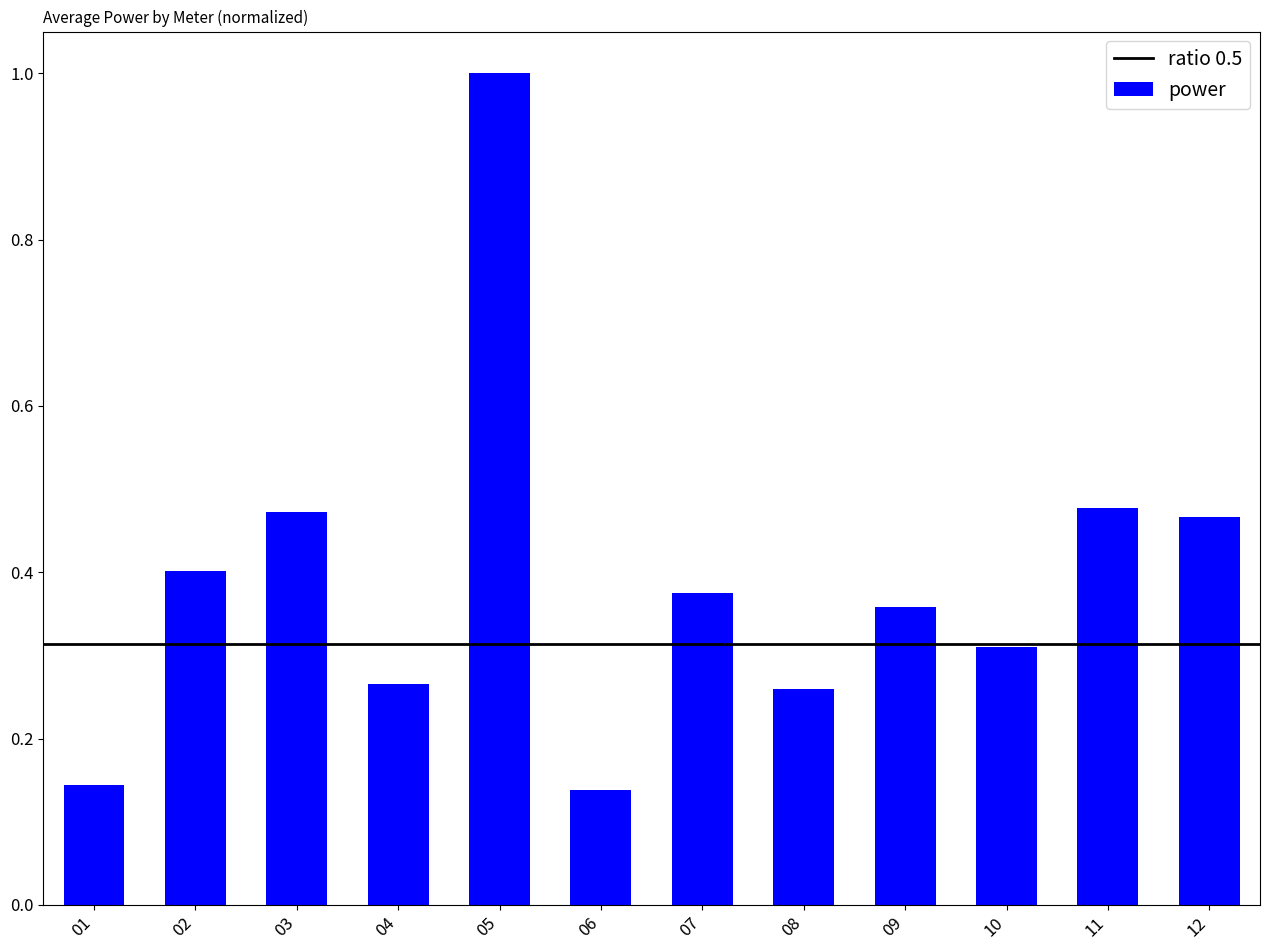

What is the sum of the values at 10 and 08?

0.6